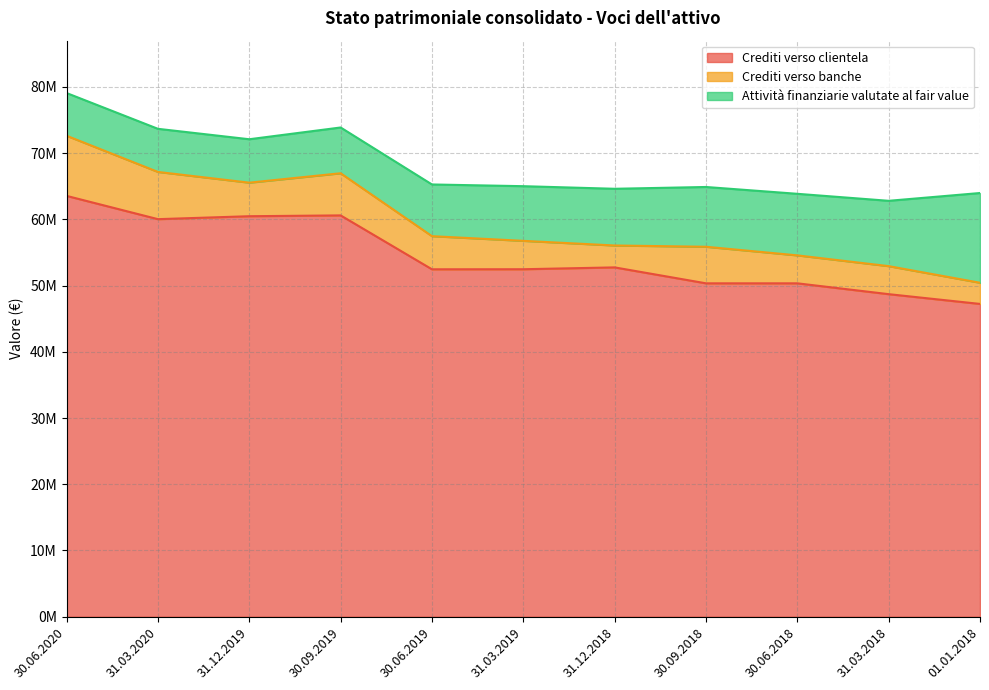

Between 30.06.2020 and 31.12.2018, which series saw the biggest shift?

Crediti verso clientela